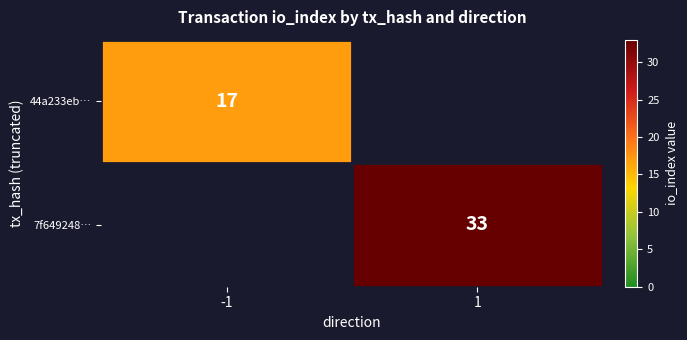

True or false: 44a233eb… has a value of 17 at -1.

True